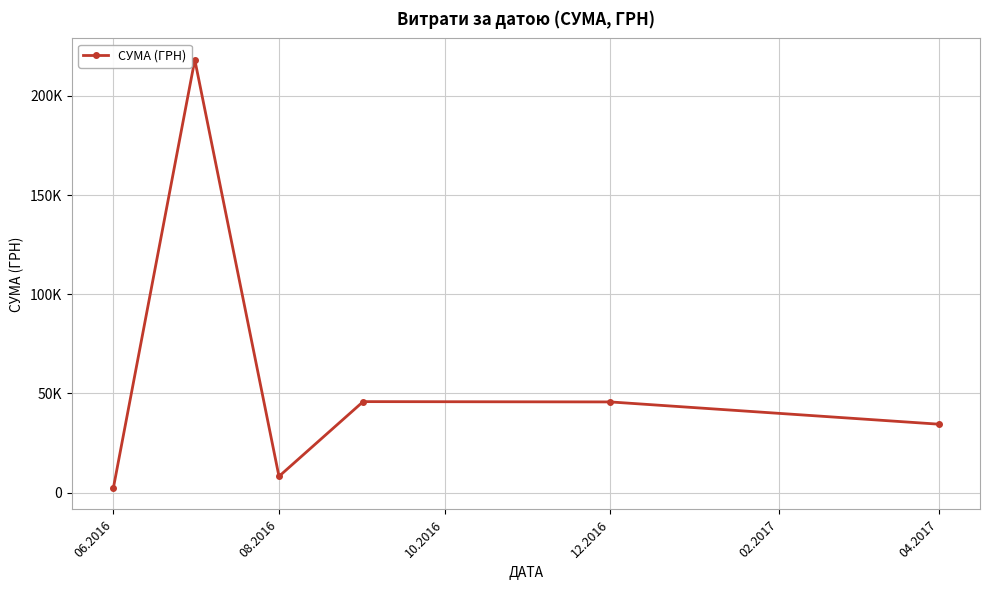

Does the chart have visible grid lines?

Yes